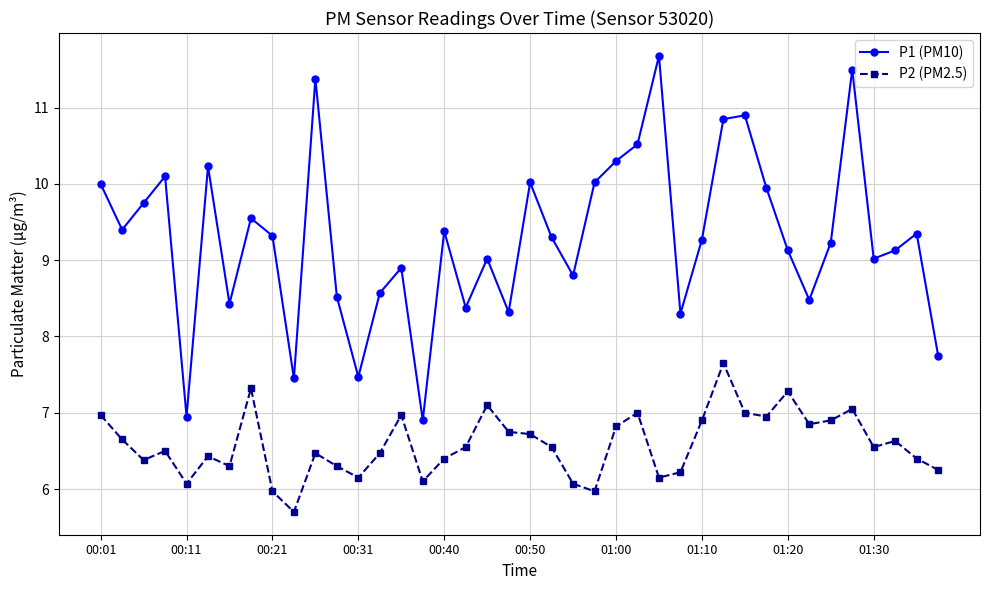

What is the value of the P1 (PM10) point at the 31st from the left?

10.9